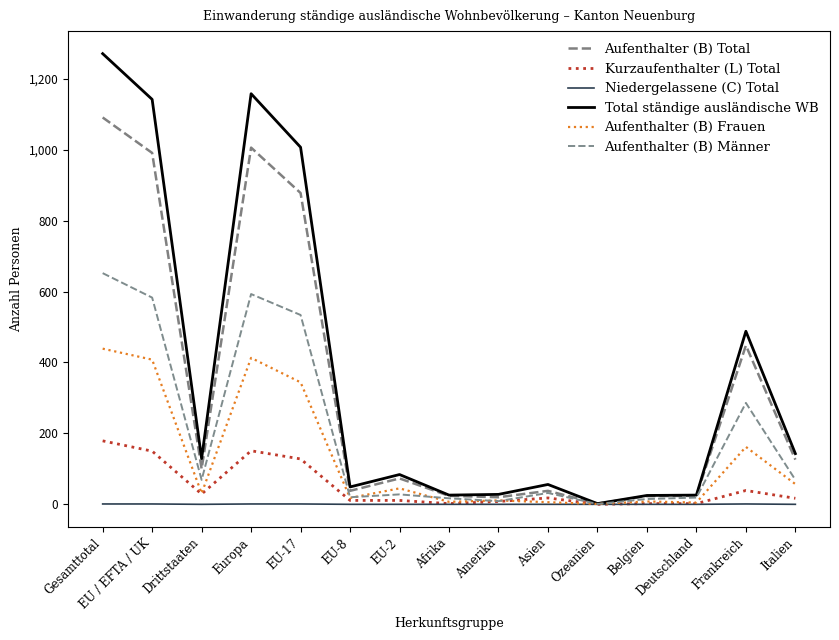

Is this an area chart (filled region under the line)?

No